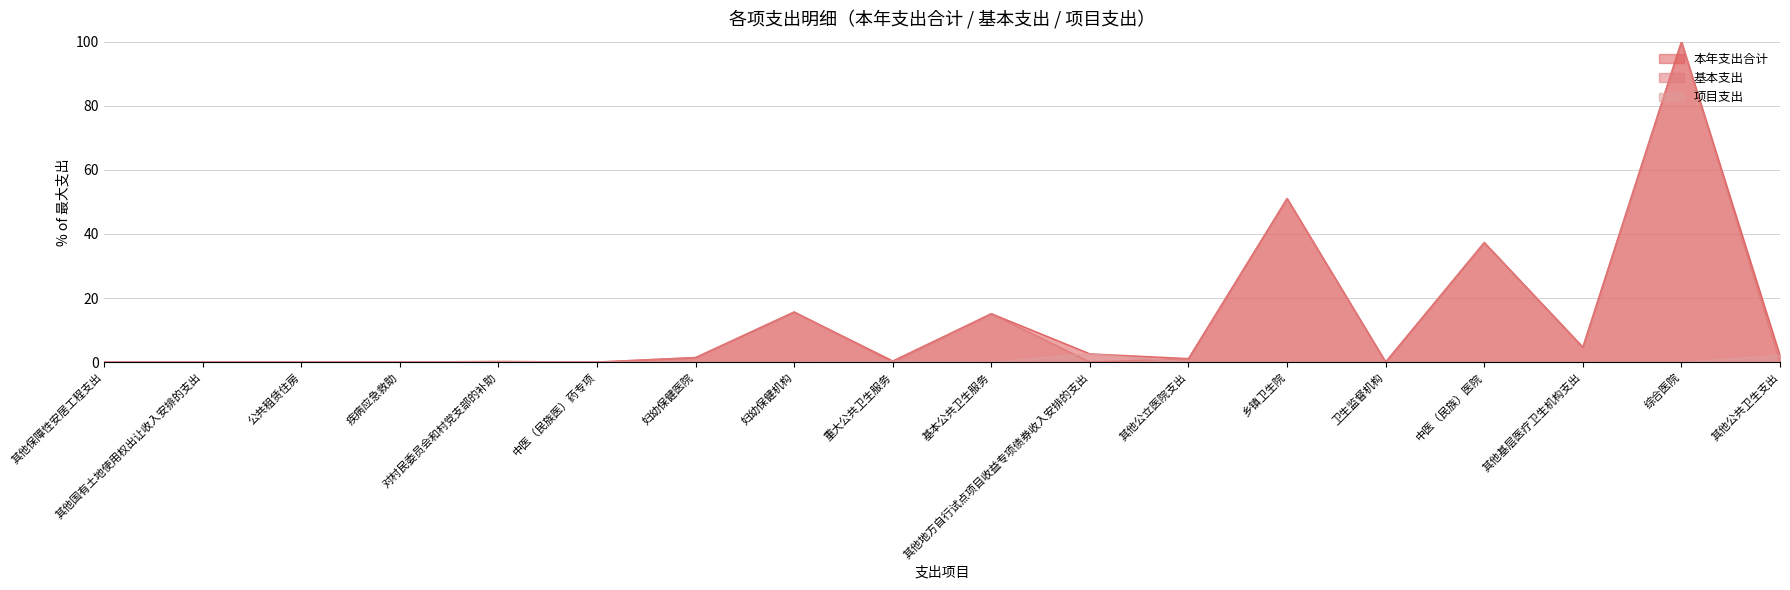

At which category does the chart reach its minimum across all series?

其他保障性安居工程支出